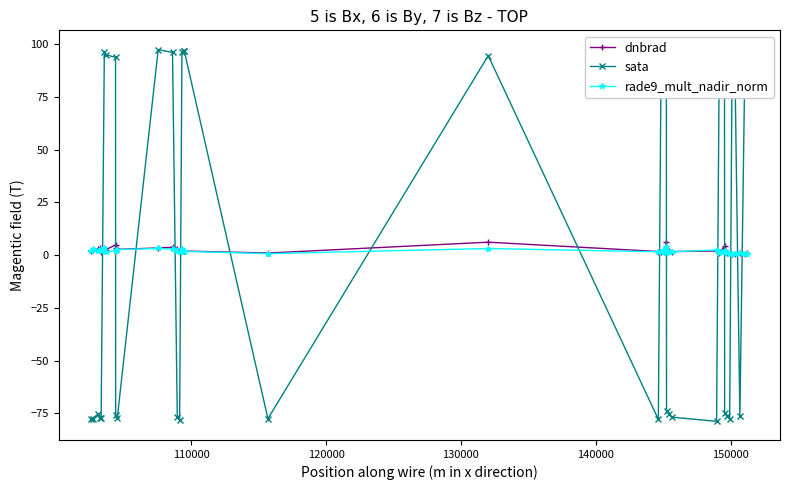

True or false: sata has more than 1 interior local peaks.

True